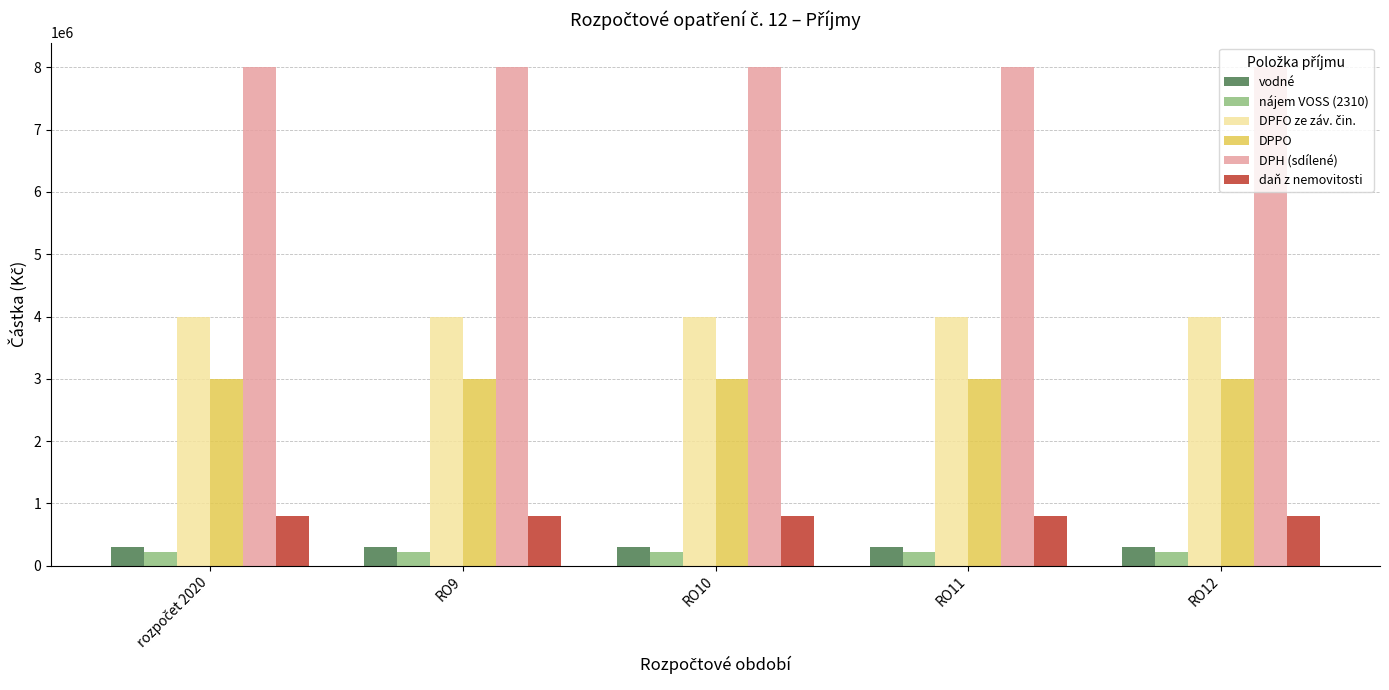

Which series has the largest total across all categories?

DPH (sdílené)